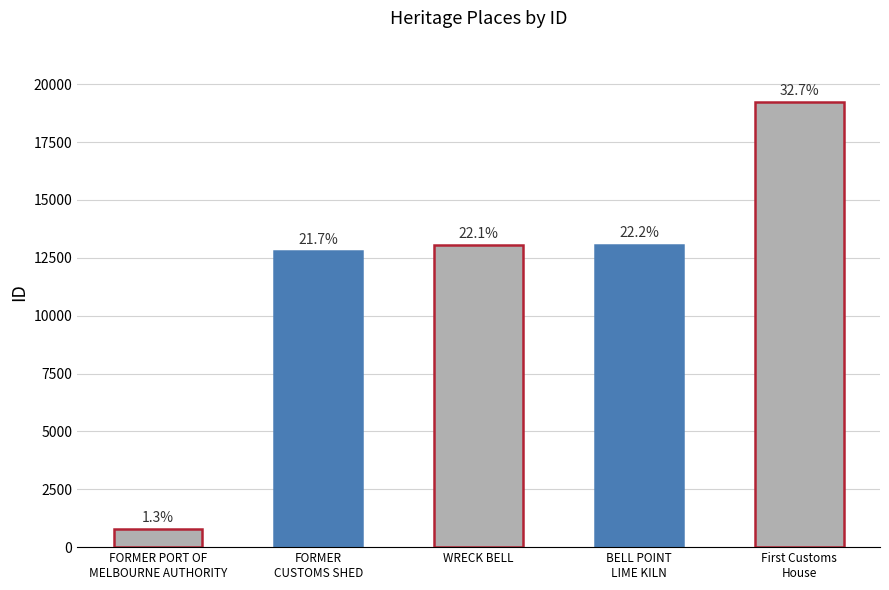

Does the chart contain any negative values?

No